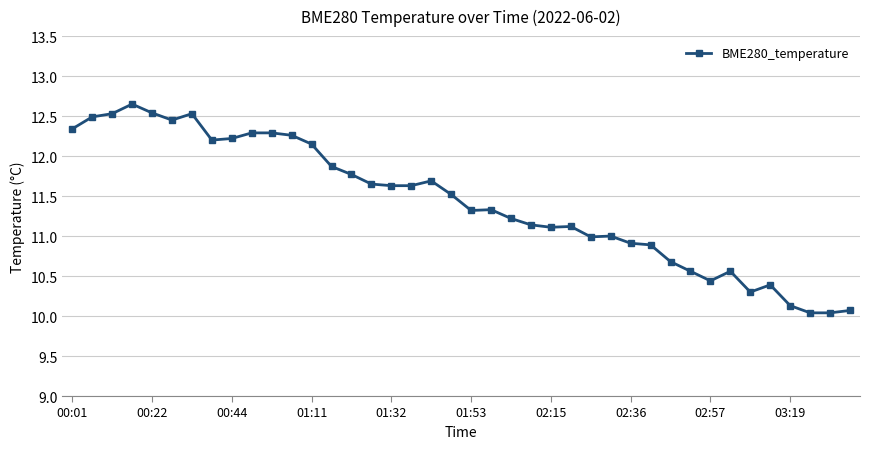

What is the difference between the maximum and minimum values?

2.6